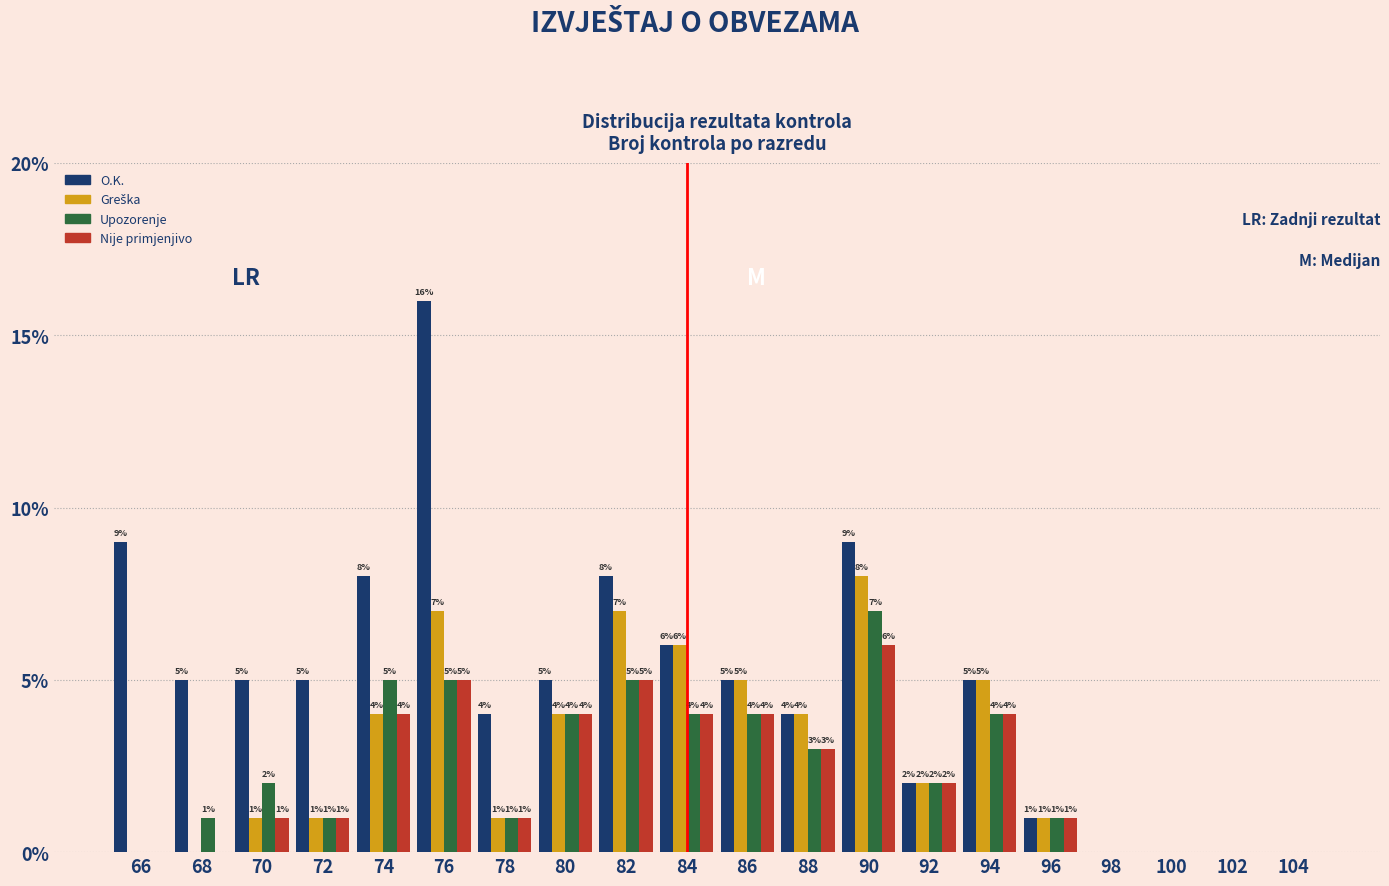

Is the value of Upozorenje at 94 greater than the value of Nije primjenjivo at 92?

Yes